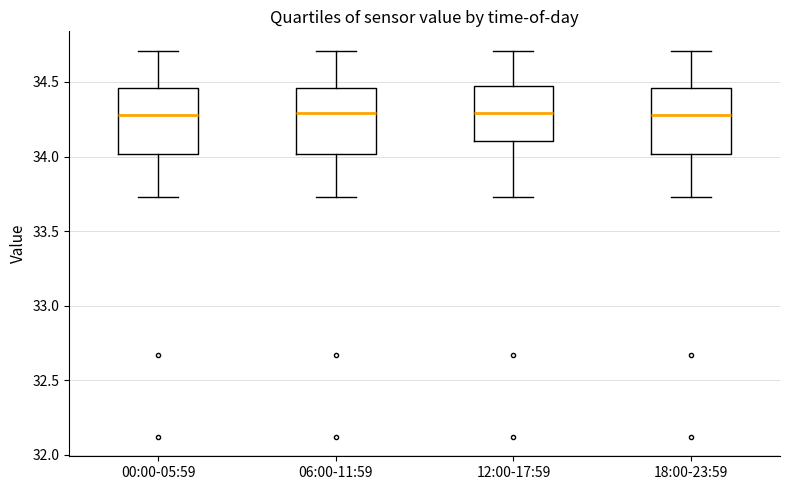

Where does the lower whisker of the box for 00:00-05:59 end on the y-axis? The values are not printed on the chart, so give them approximately, as read against the axis.

33.75